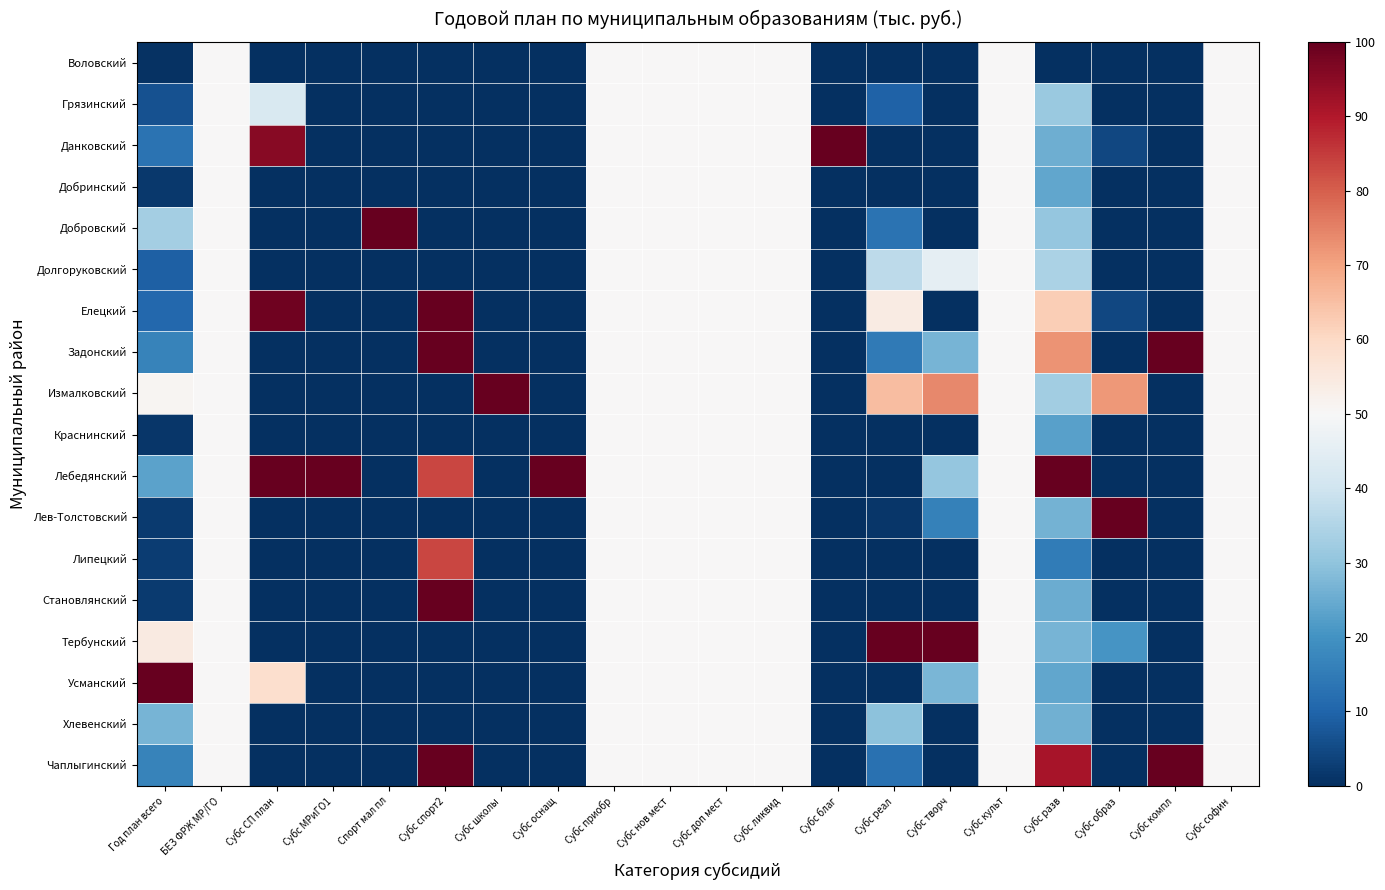

Which has a higher value, Субс СП план or Субс софин?

Субс софин